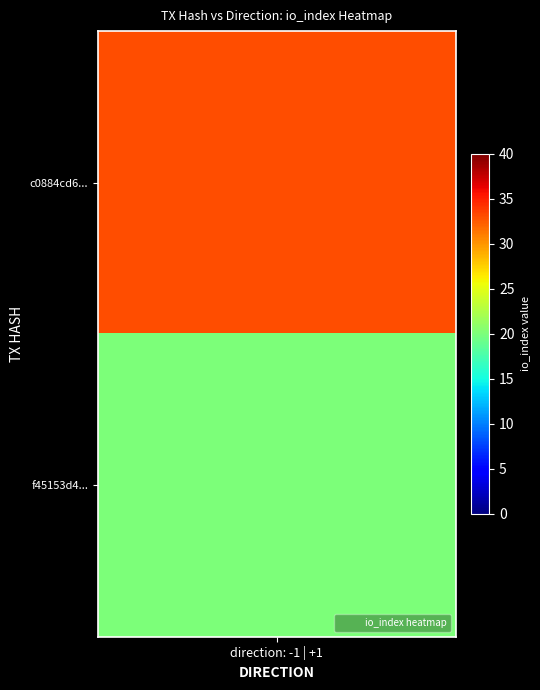

Read the f45153d44208f3d8cf342824b7c16001e178181 value at io_index, to the nearest 5.

20